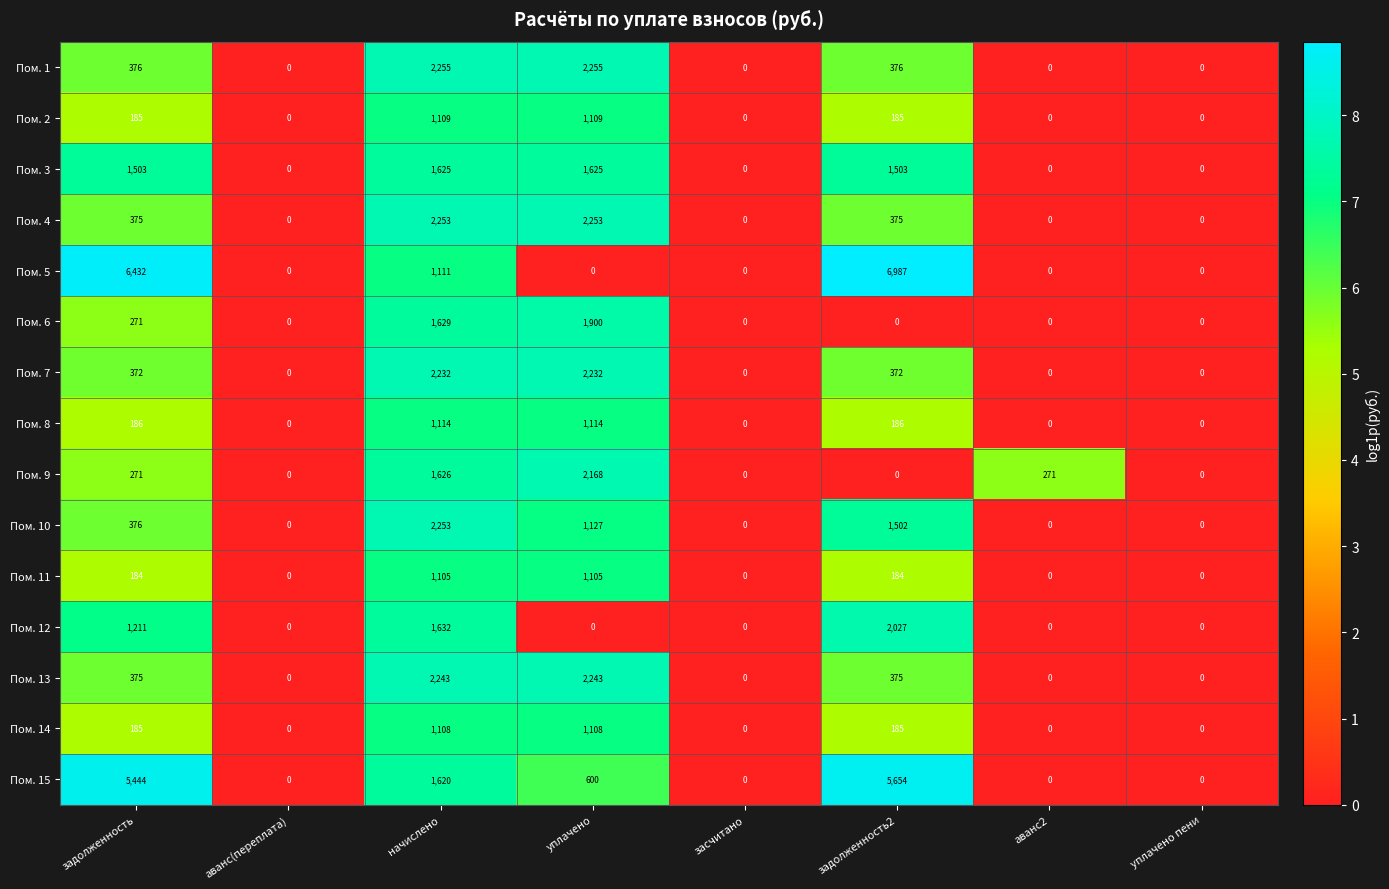

True or false: Пом. 10 has a value of -964 at аванс(переплата).

False